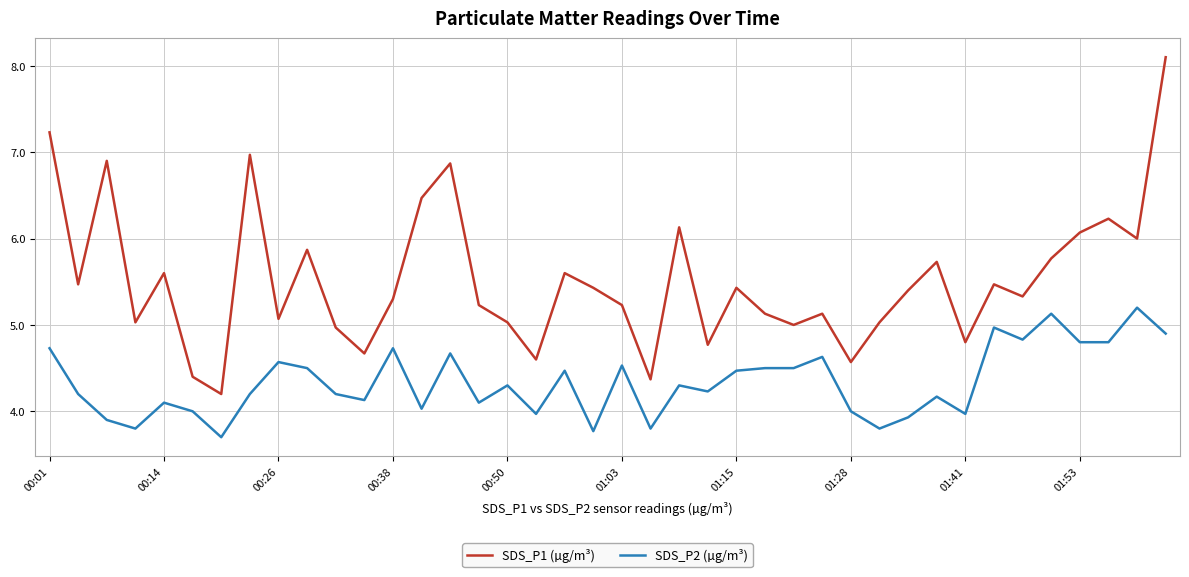

True or false: SDS_P2 (µg/m³) and SDS_P1 (µg/m³) cross at least once.

False